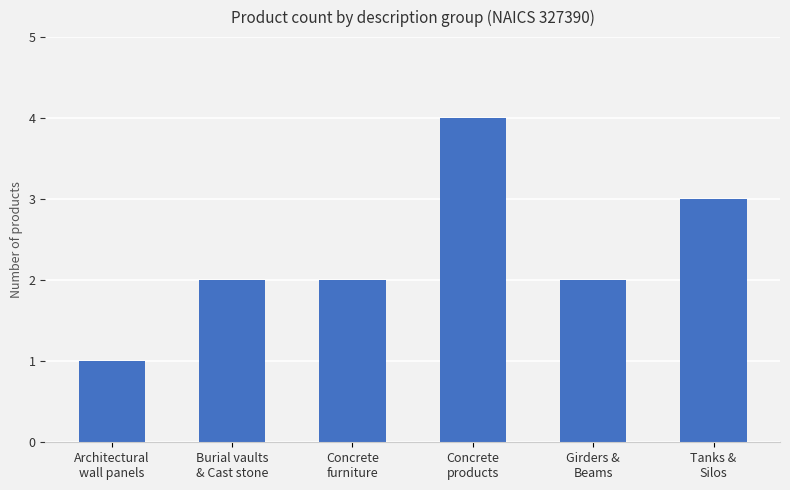

Is it true that the value at Concrete
products is 7?

False